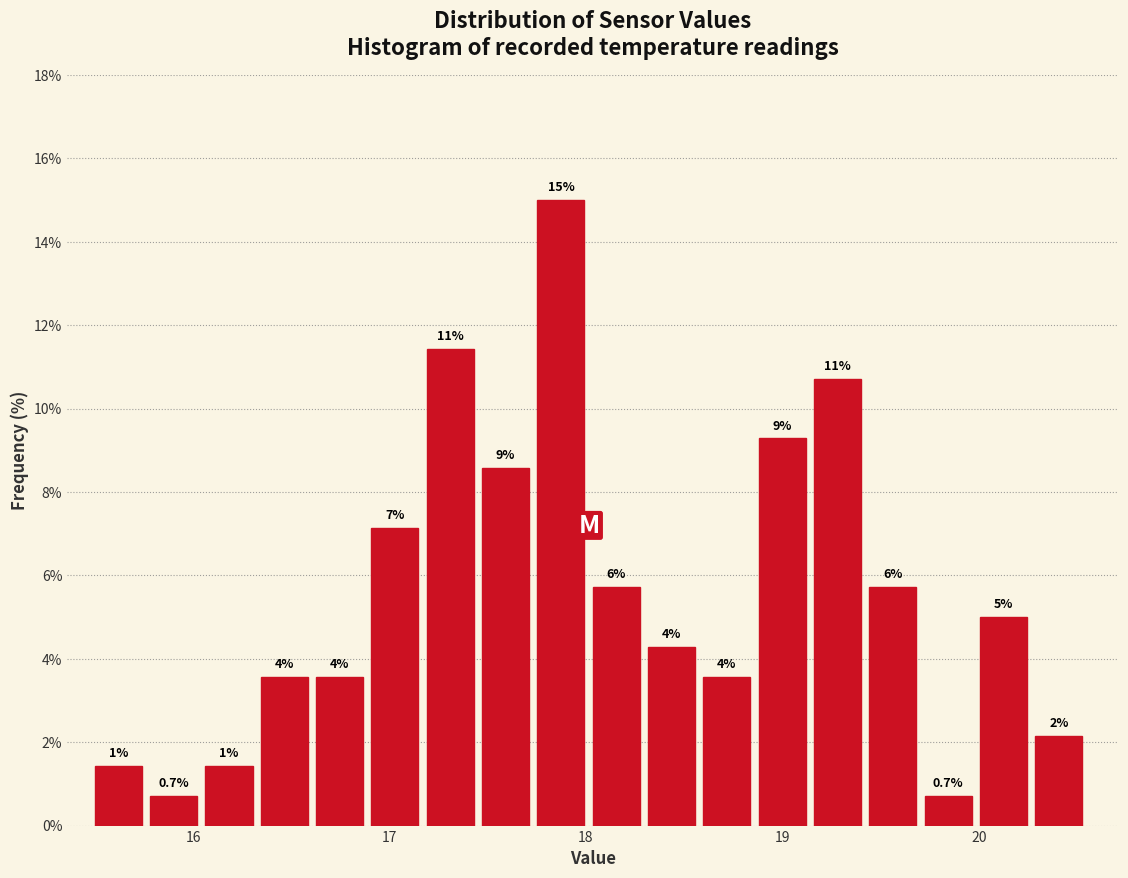

Around what value on the x-axis is the tallest bar? Give the approximate position of its centre, as read against the axis.

17.9